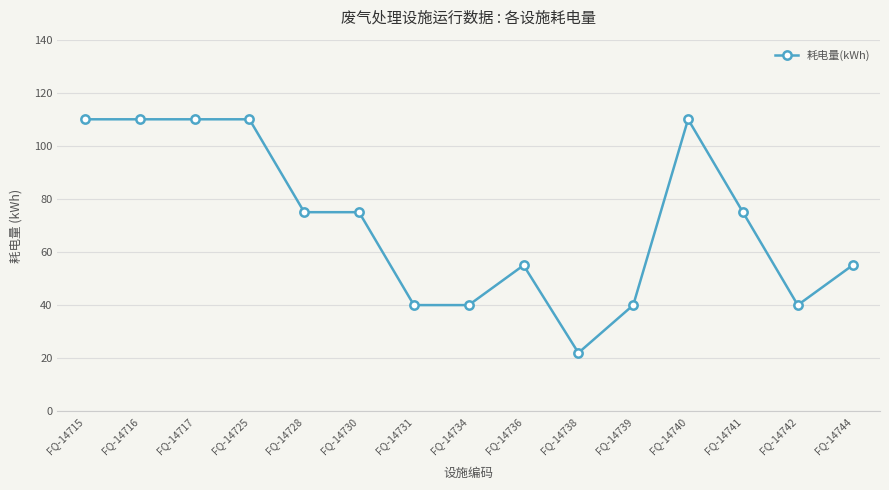

What is the maximum value shown in the chart?

110